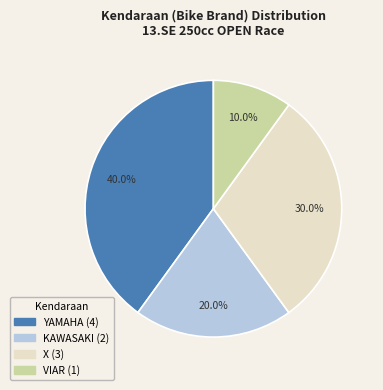

Count the number of slices in the pie.

4